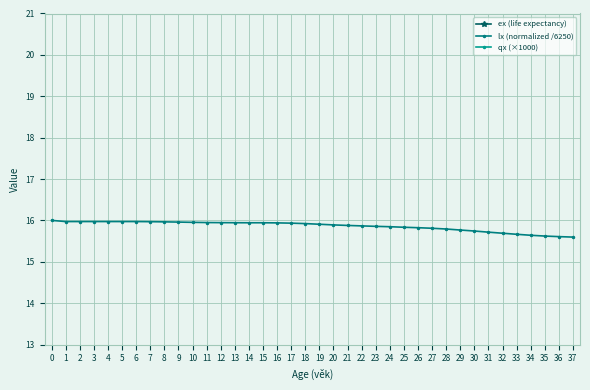

Does the chart display data point markers on the line(s)?

Yes